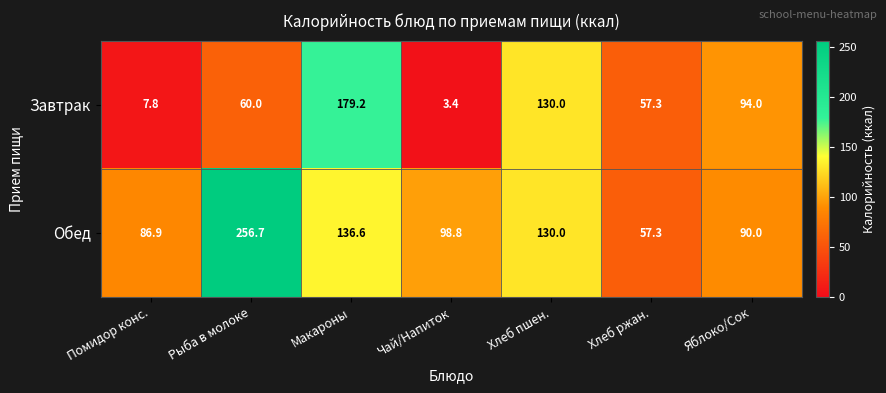

How many data points in Обед are above 98?

4